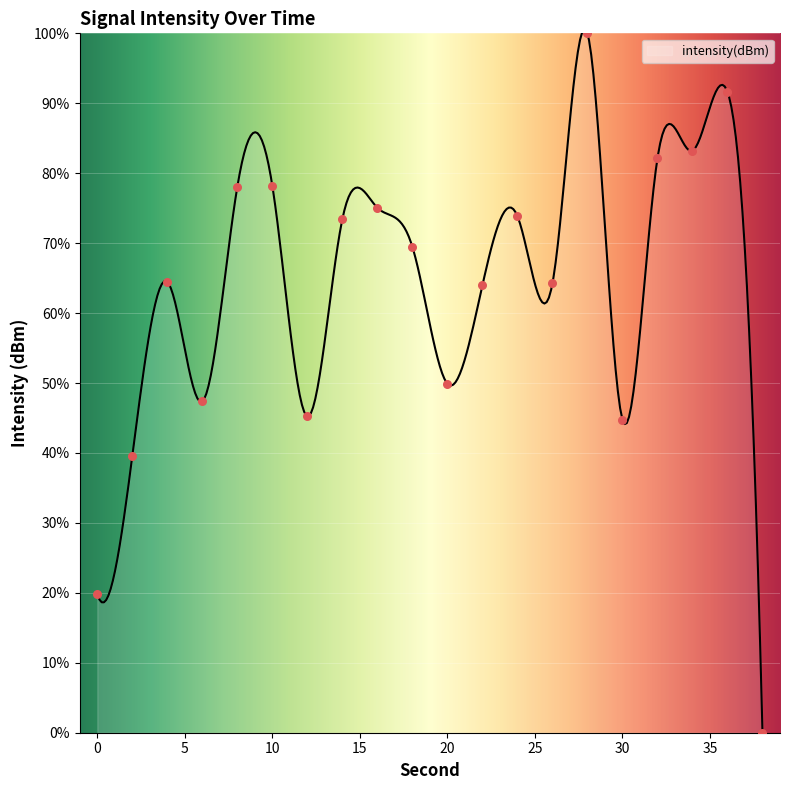

What is the change in value from 14 to 22?

-9.5